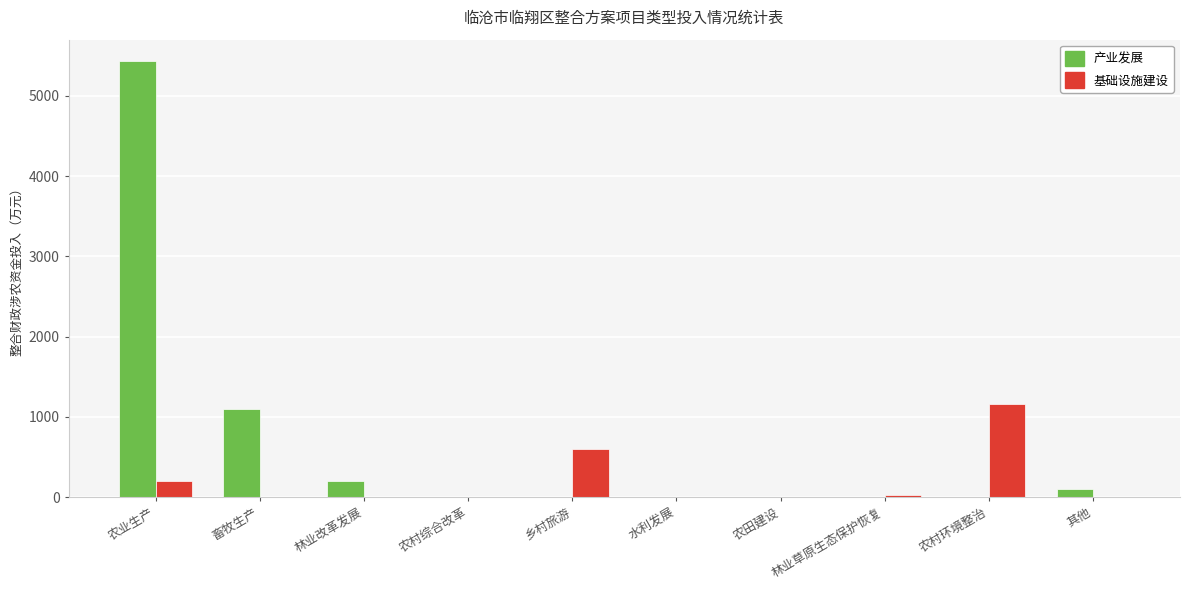

What are all the series names shown in the legend?

产业发展, 基础设施建设